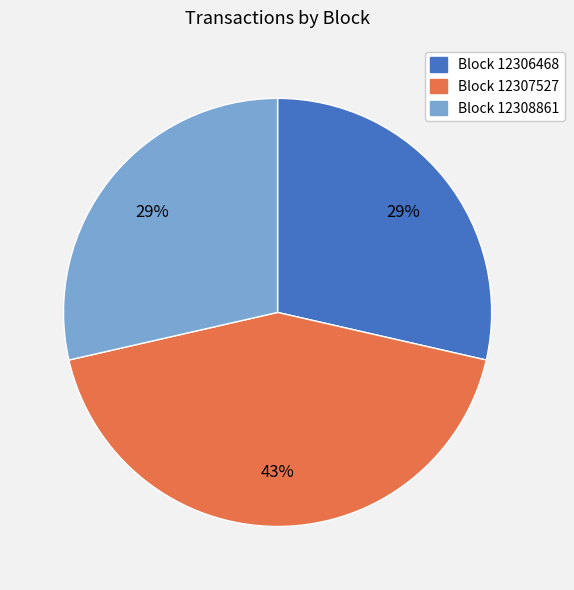

To the nearest percent, what is the difference between the largest and smallest slice percentages?

14%